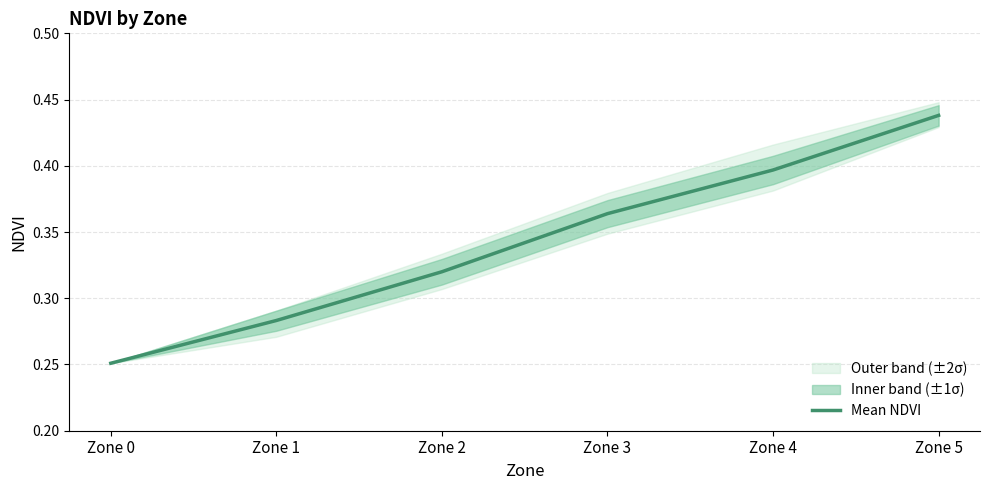

True or false: the data shows 0.4 at Zone 5.

True